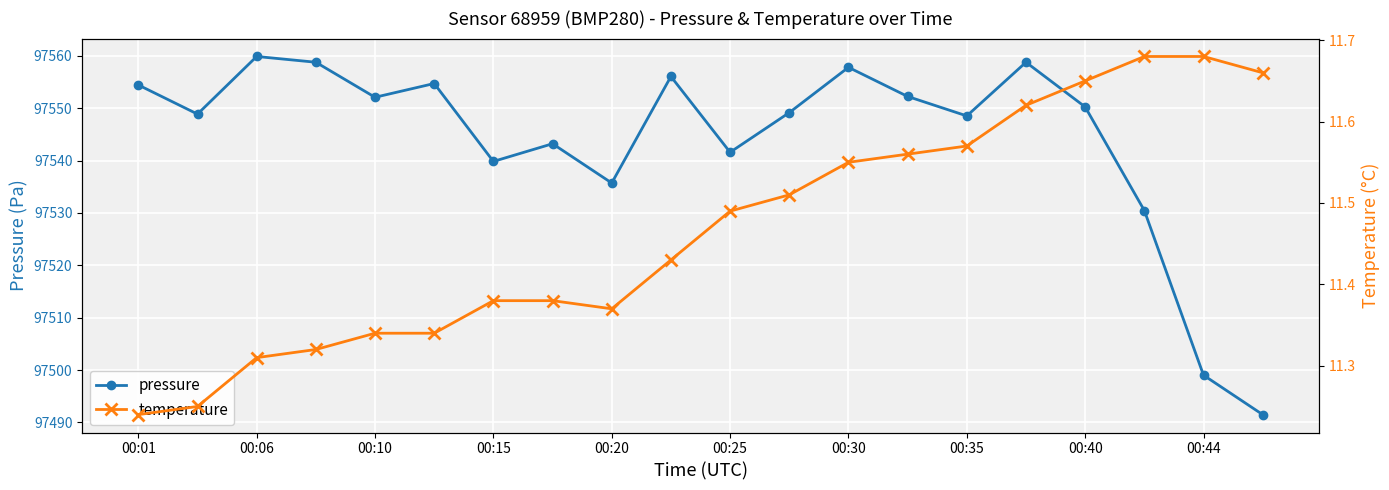

How many interior local peaks does the pressure series have?

6